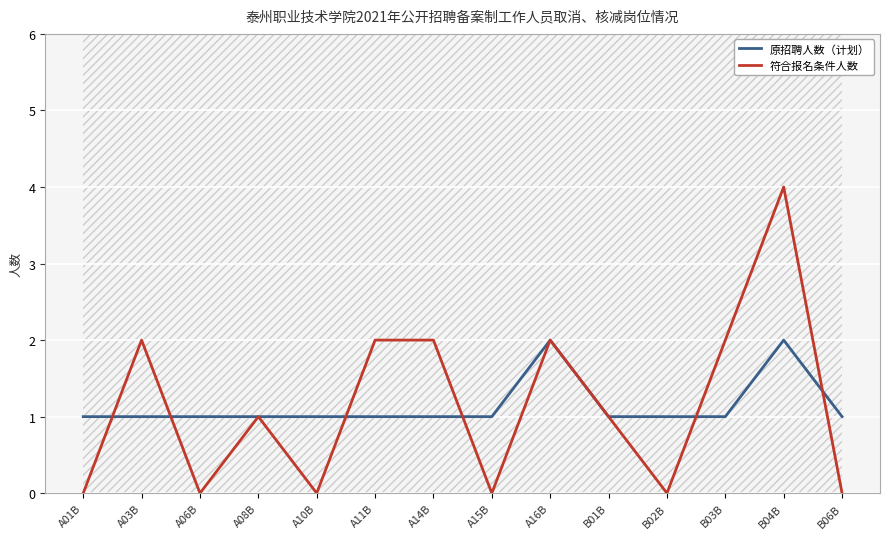

Rank the categories by 符合报名条件人数 value from lowest to highest.

A01B, A06B, A10B, A15B, B02B, B06B, A08B, B01B, A03B, A11B, A14B, A16B, B03B, B04B